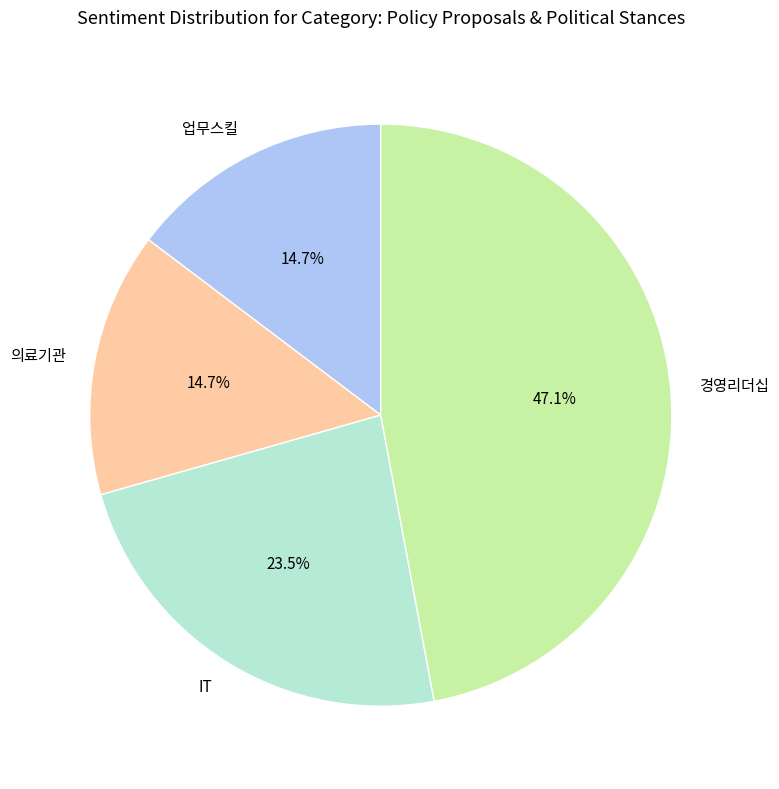

Approximately how many times larger is the value at 업무스킬 compared to IT?

0.6